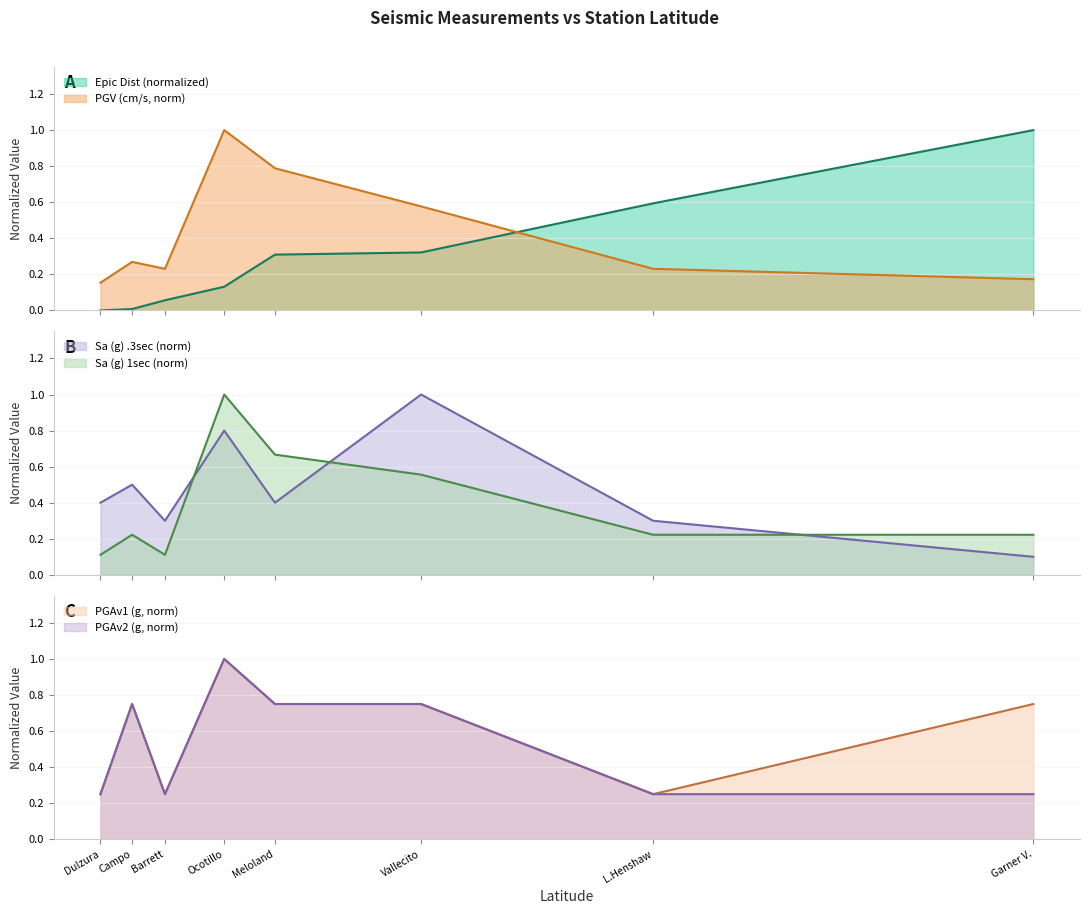

True or false: PGAv2 (g, norm) has a value of 0.1 at Dulzura.

False